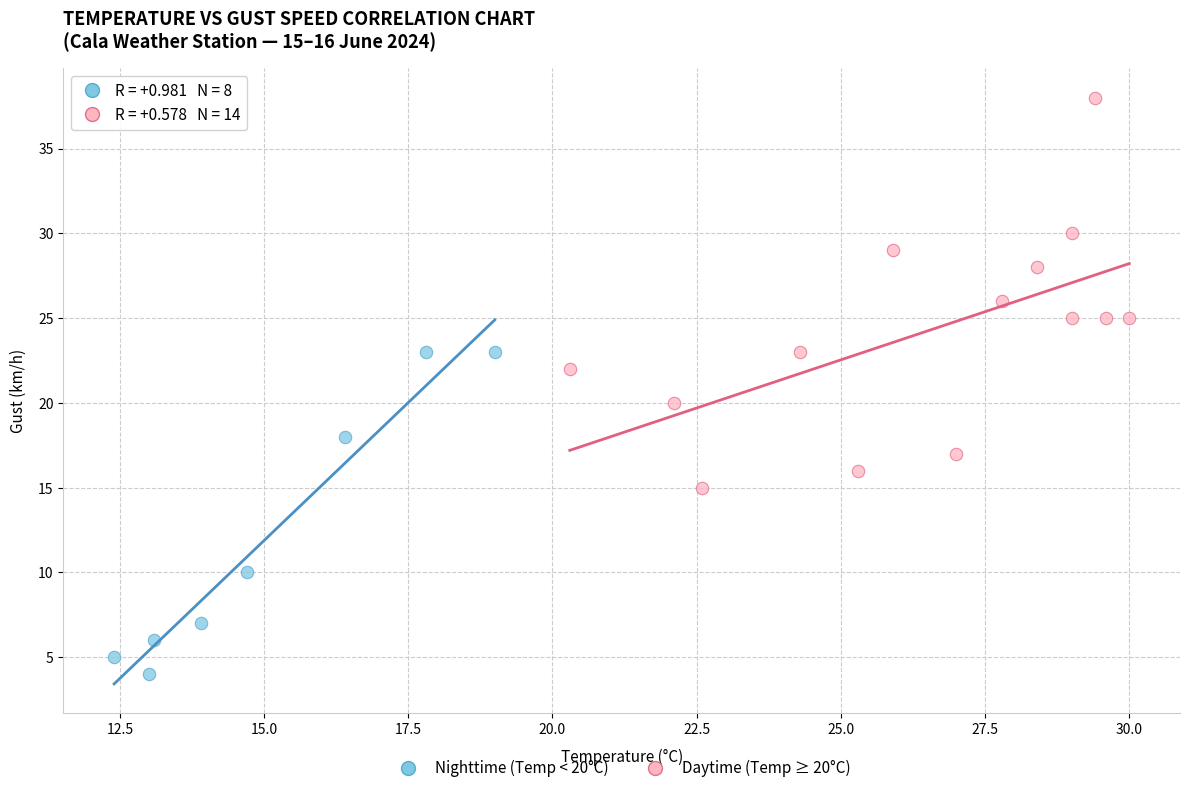

Which series contains the highest Y value?

Daytime (Temp ≥ 20°C)